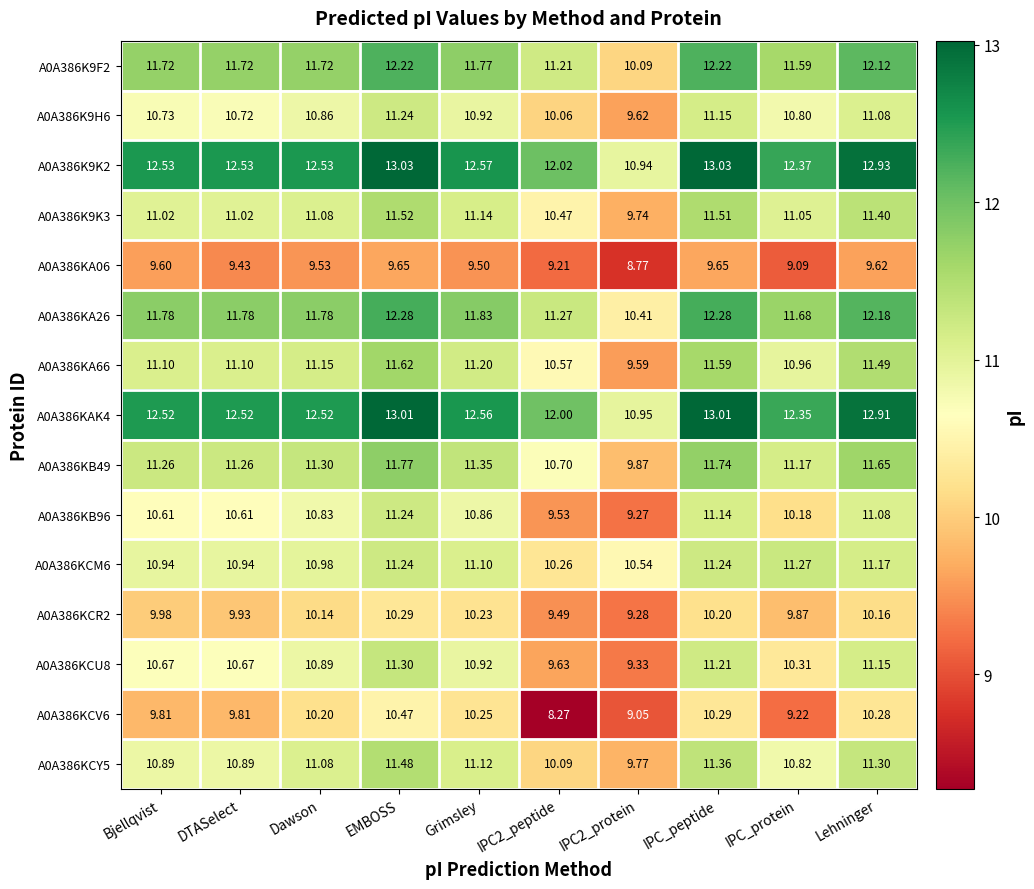

At which label does A0A386K9H6 reach its peak?

EMBOSS